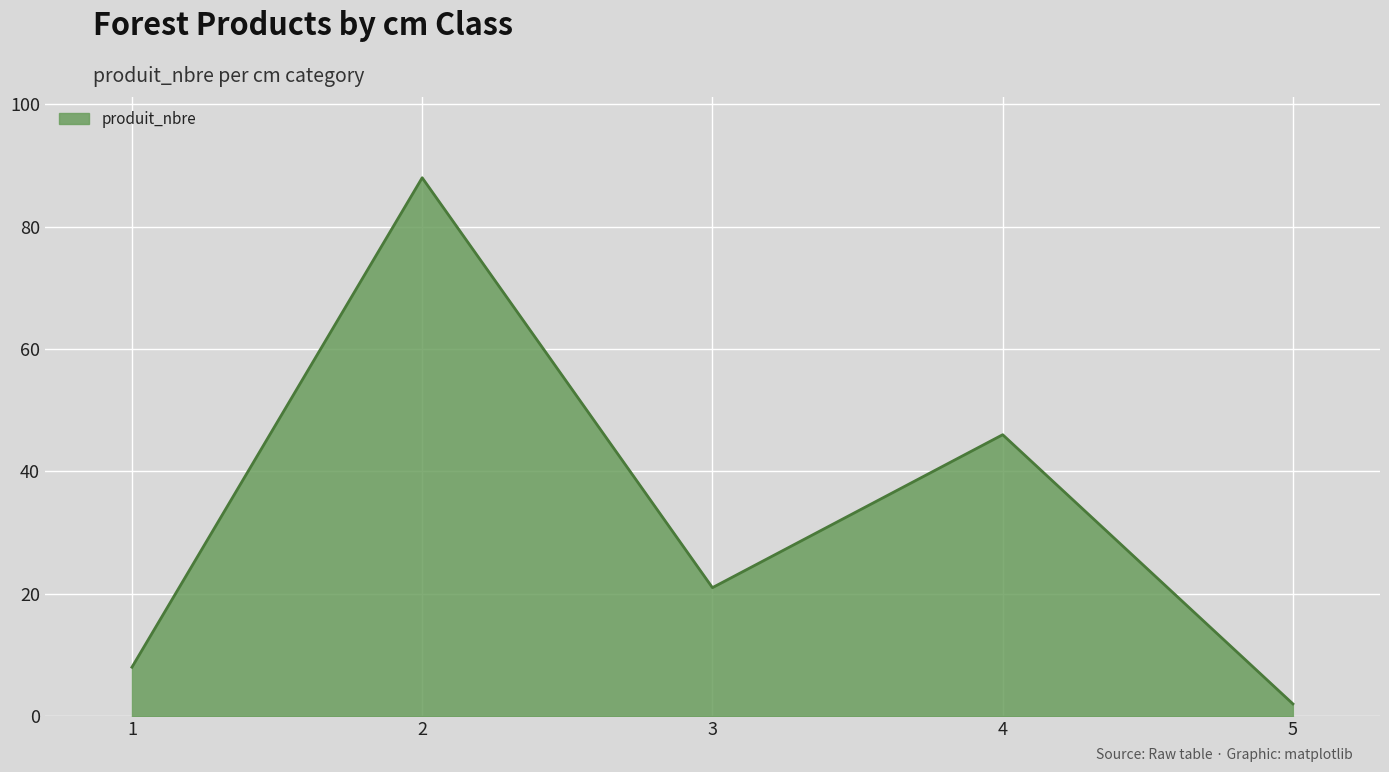

At which category does the data reach its first local valley?

3